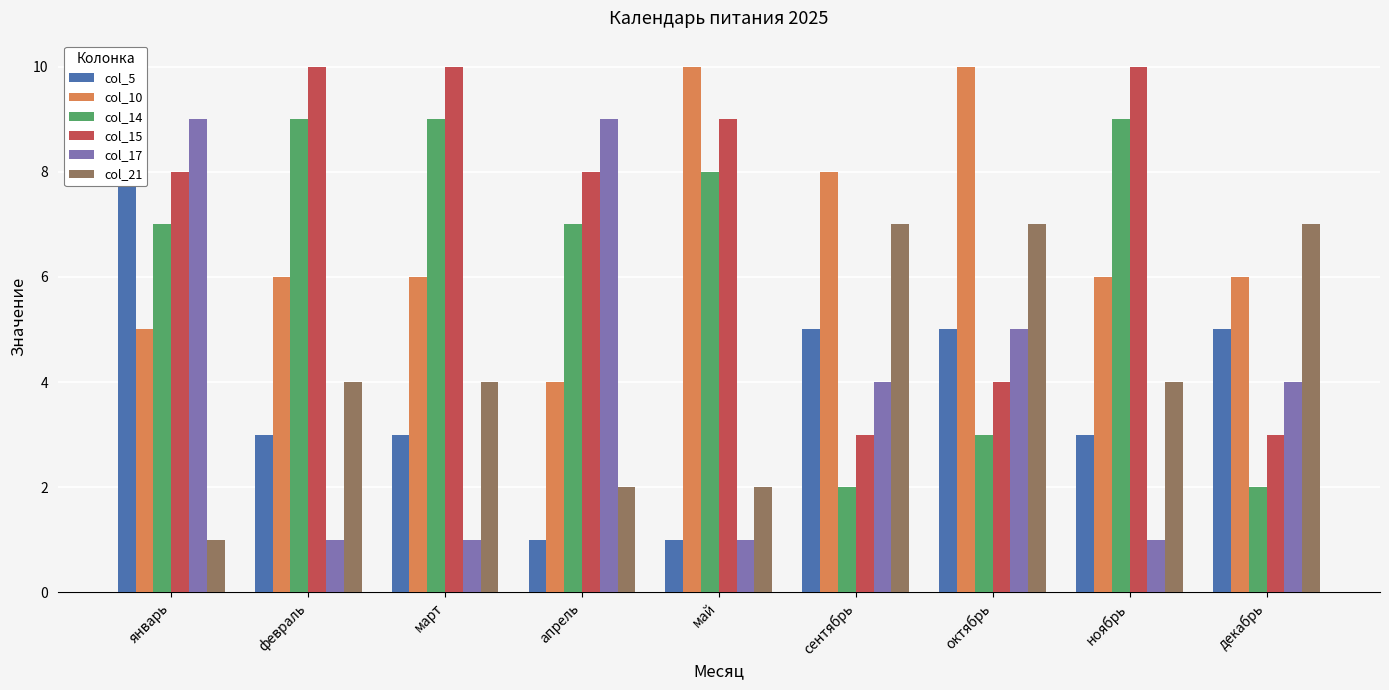

At which category is the sum across all series the highest?

январь